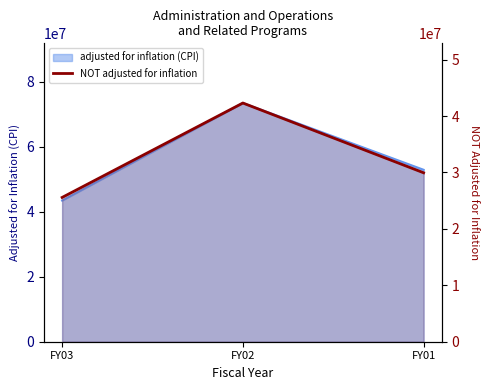

Which category has the highest value across all series?

FY02